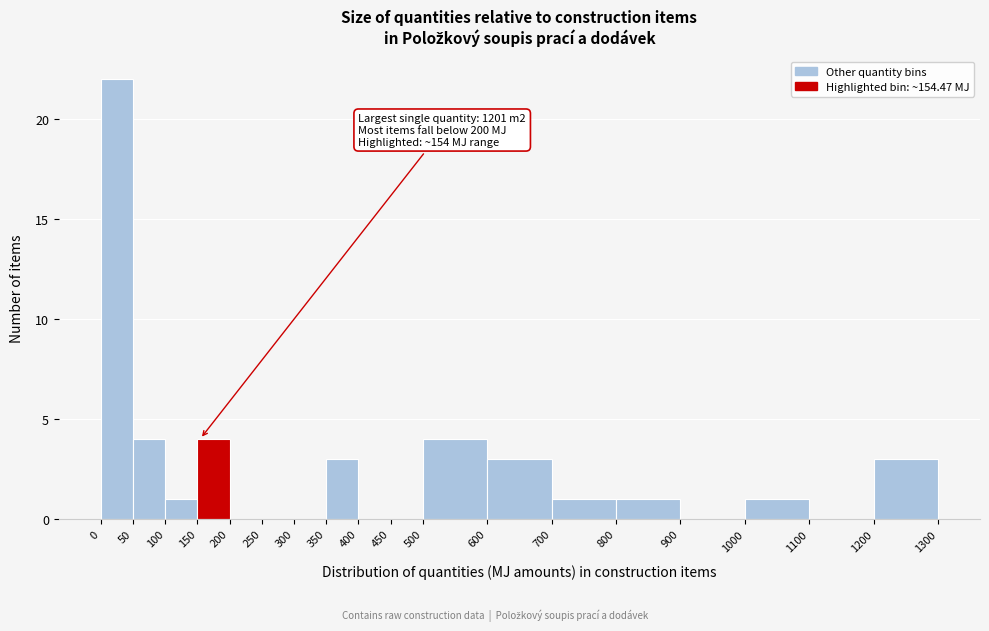

Which range on the x-axis has the tallest bar?

0 to 50